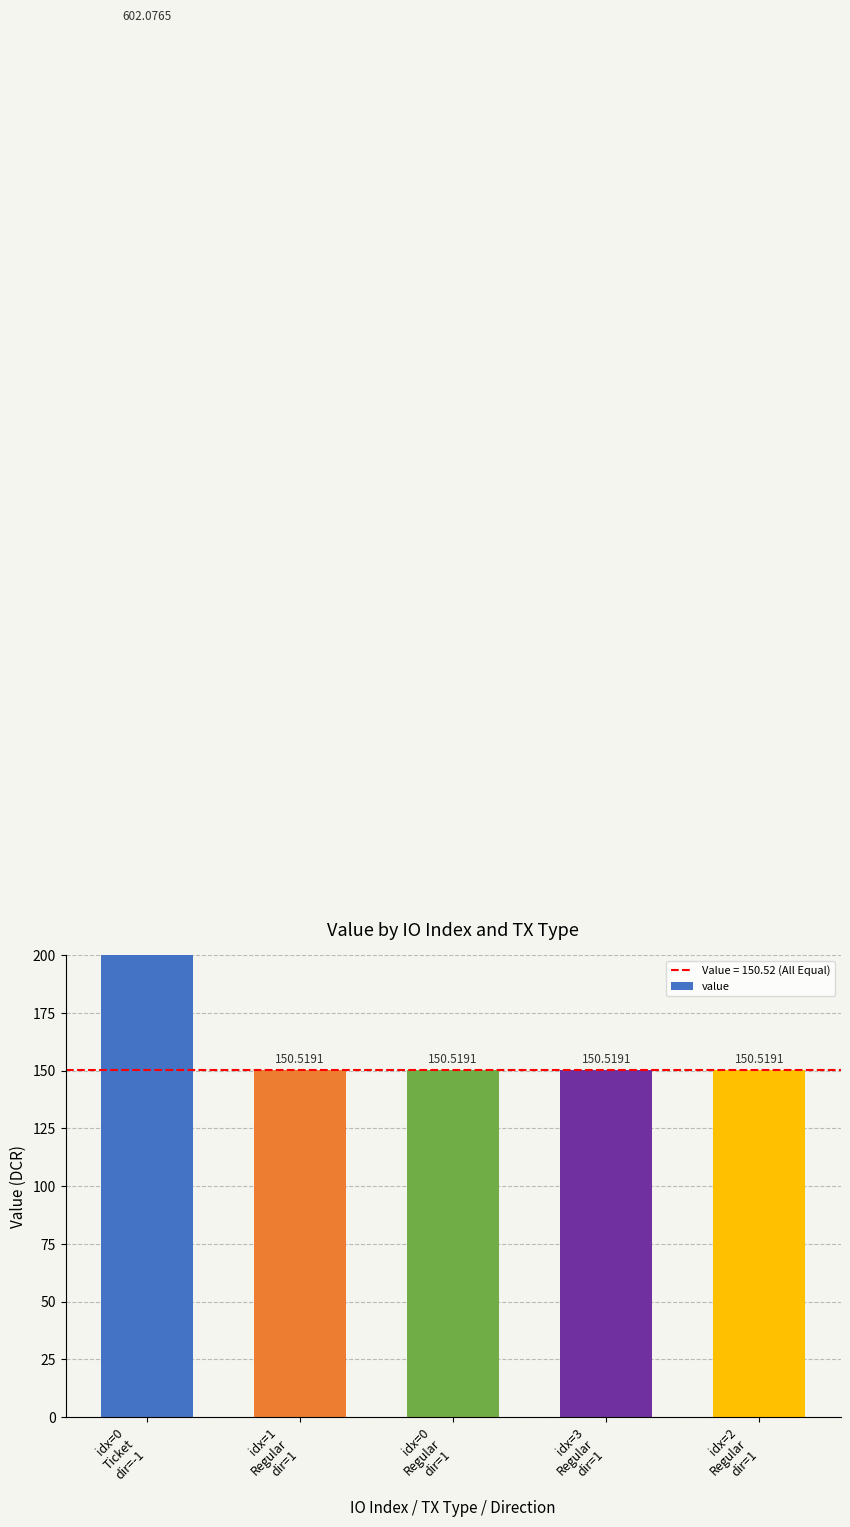

What is the value of the 4th bar from the left?

150.5